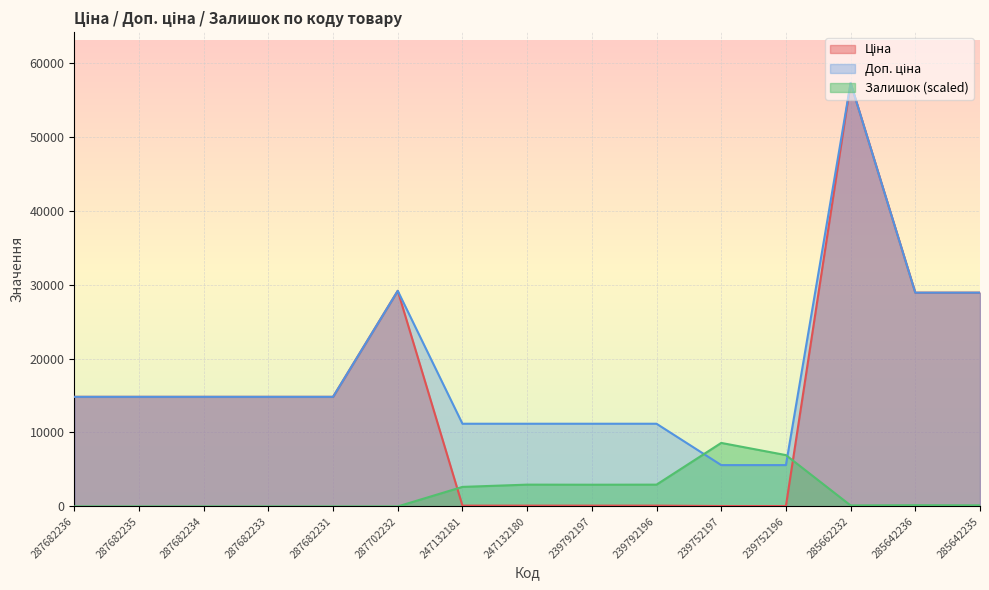

What are all the series names shown in the legend?

Ціна, Доп. ціна, Залишок